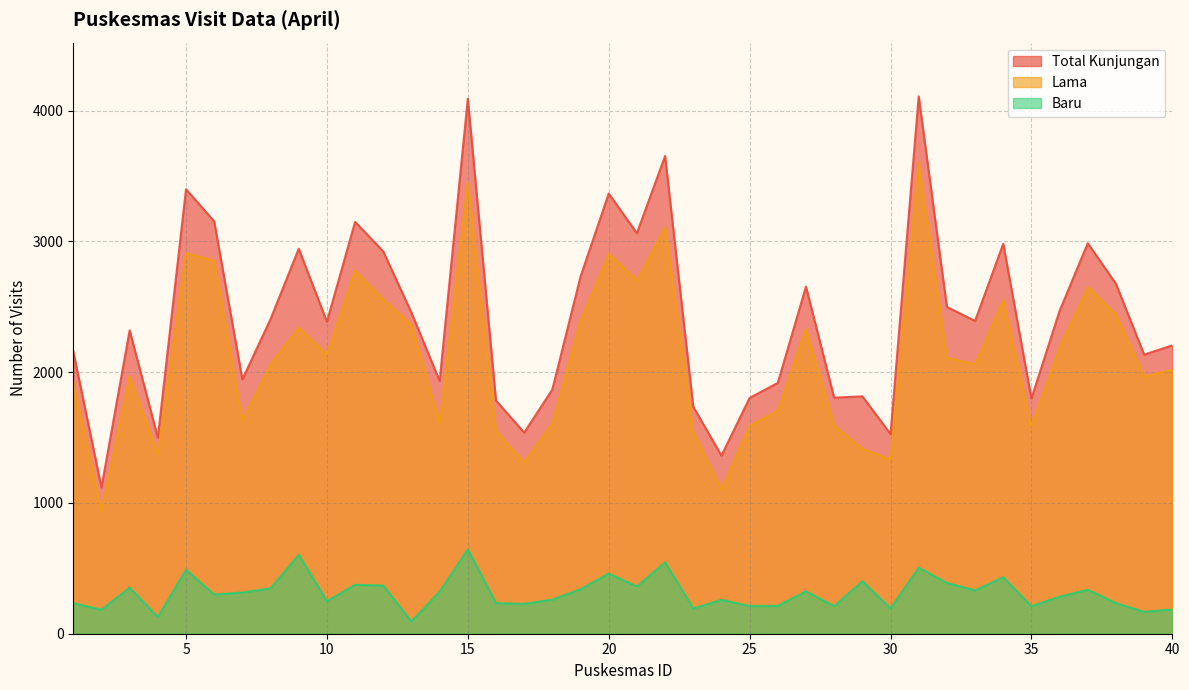

What is the difference between the maximum and minimum values in the Lama series?

2669